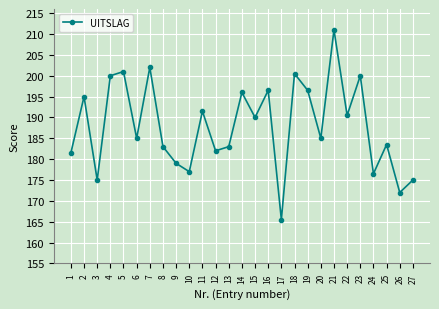

The chart shows a value of 324.3 at 8. True or false?

False